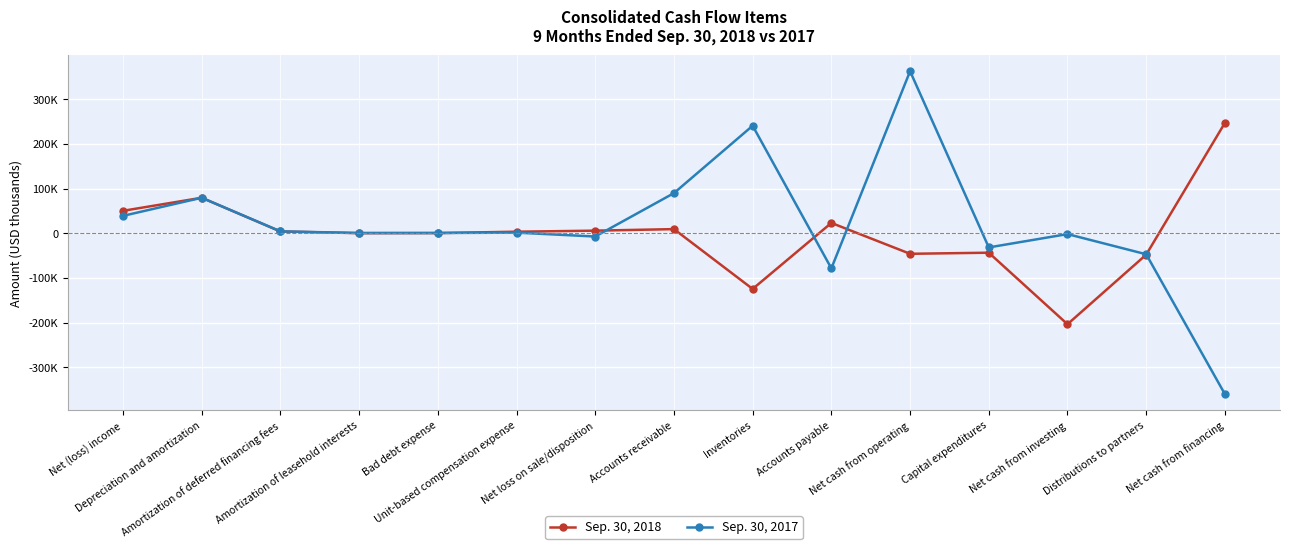

Which category has the highest value in the Sep. 30, 2018 series?

Net cash from financing